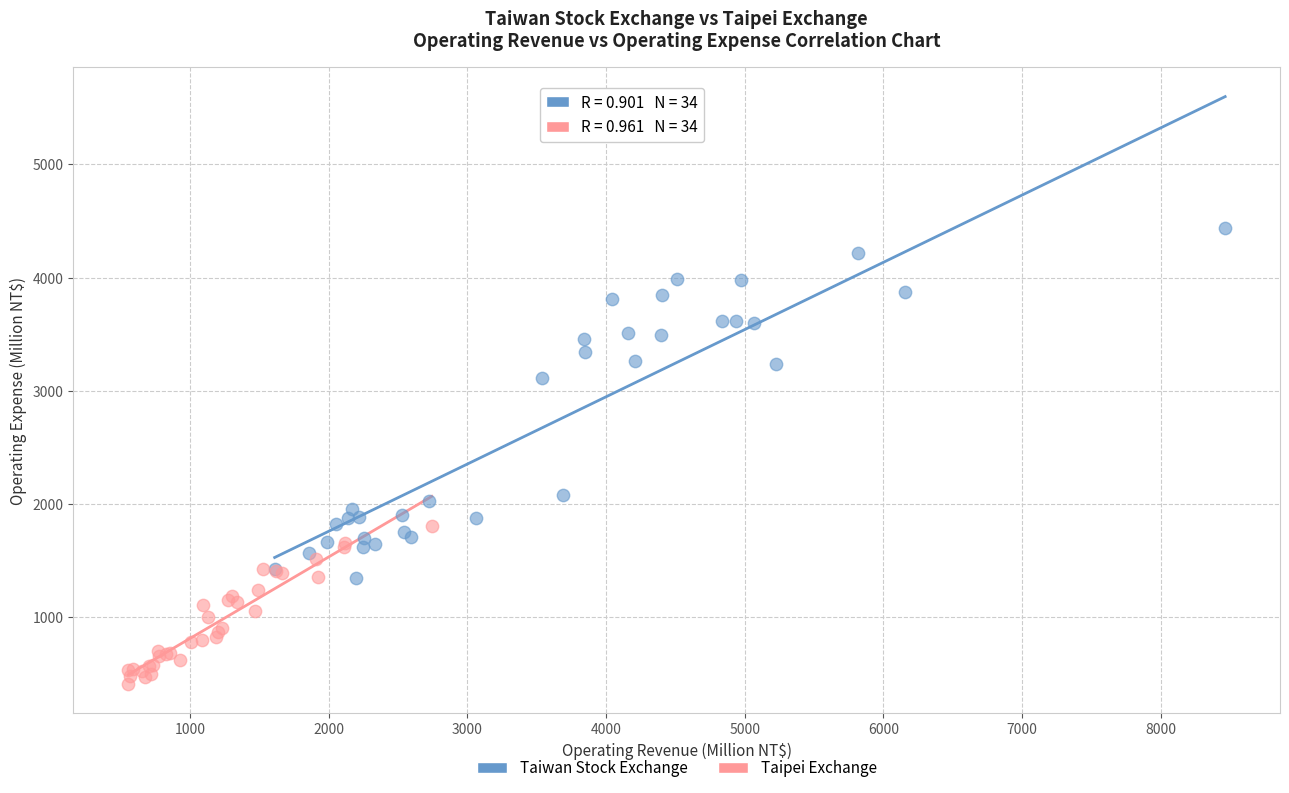

Which series contains the lowest Y value?

Taipei Exchange